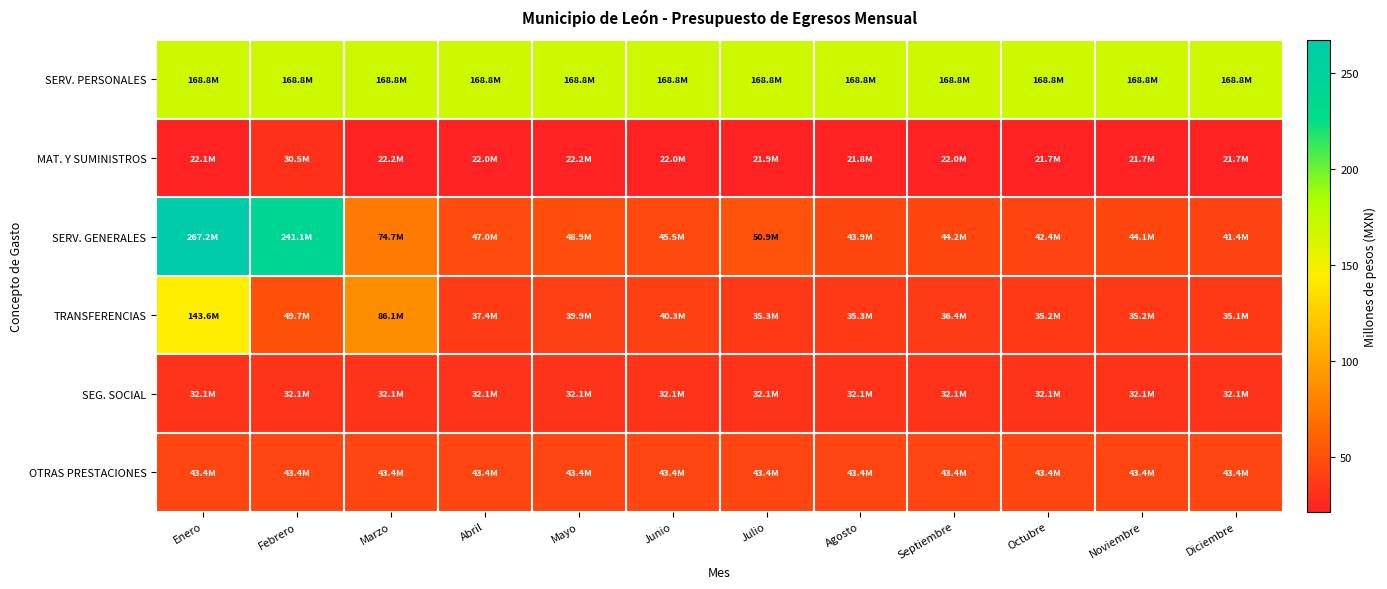

What is the spread (max minus min) of values at Septiembre?

146.8